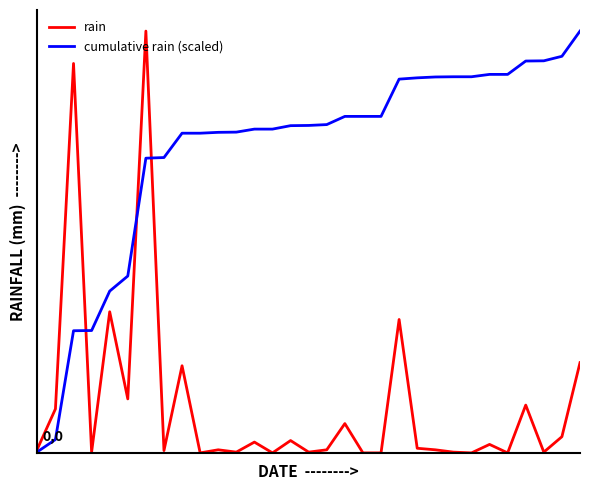

Does the chart display data point markers on the line(s)?

No